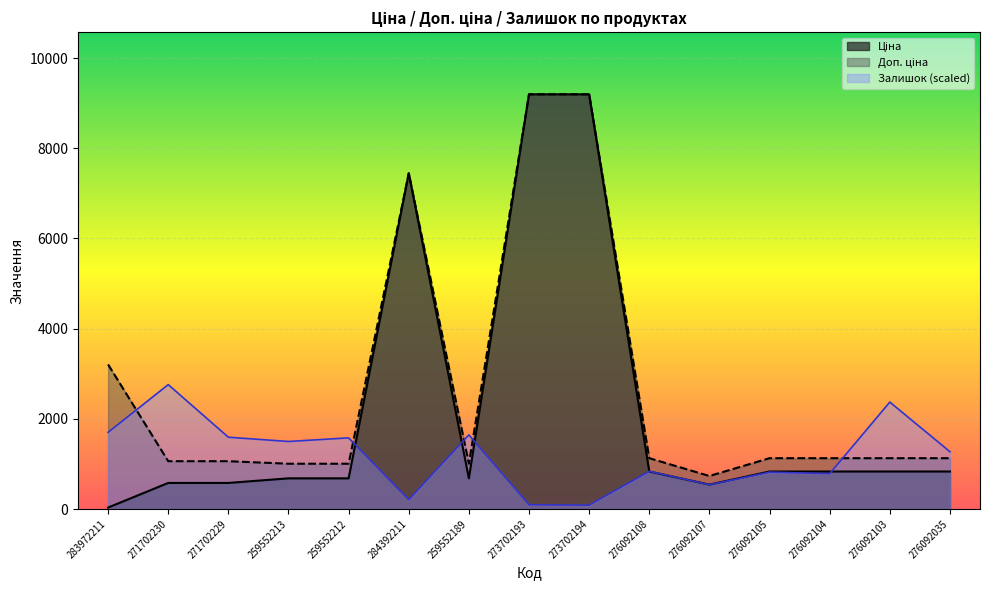

List the labels in order of Доп. ціна value, smallest first.

276092107, 259552213, 259552212, 259552189, 271702230, 271702229, 276092108, 276092105, 276092104, 276092103, 276092035, 283972211, 284392211, 273702193, 273702194